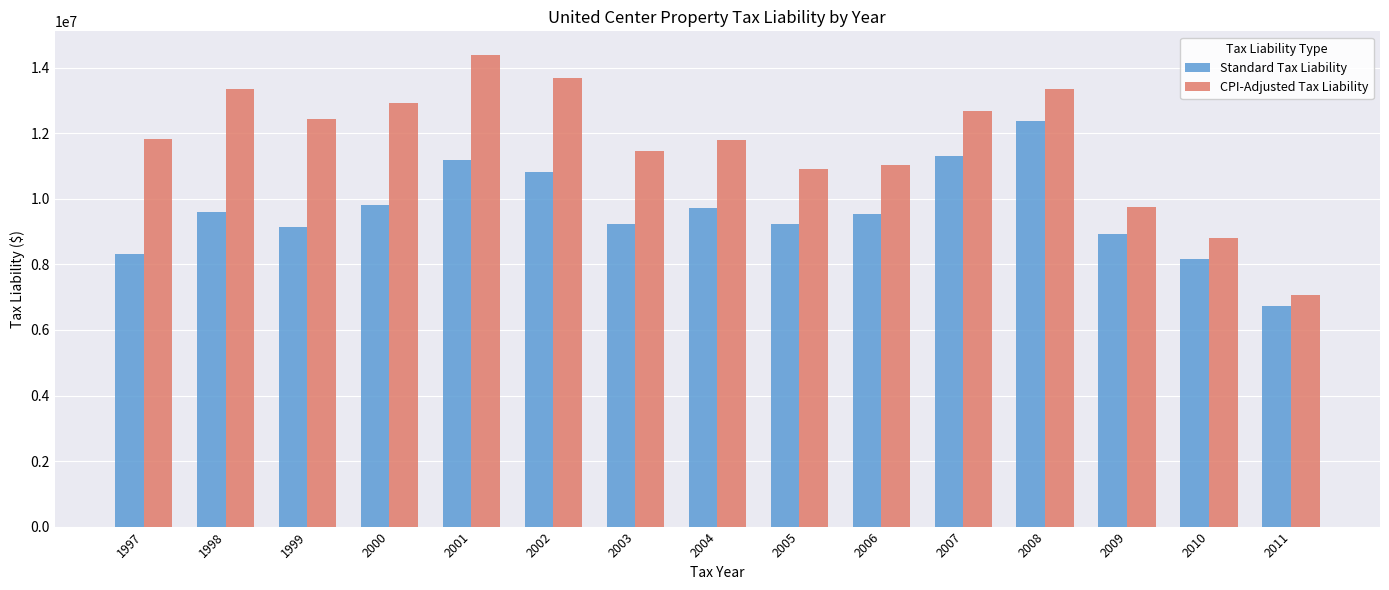

At which label does Standard Tax Liability reach its minimum?

2011